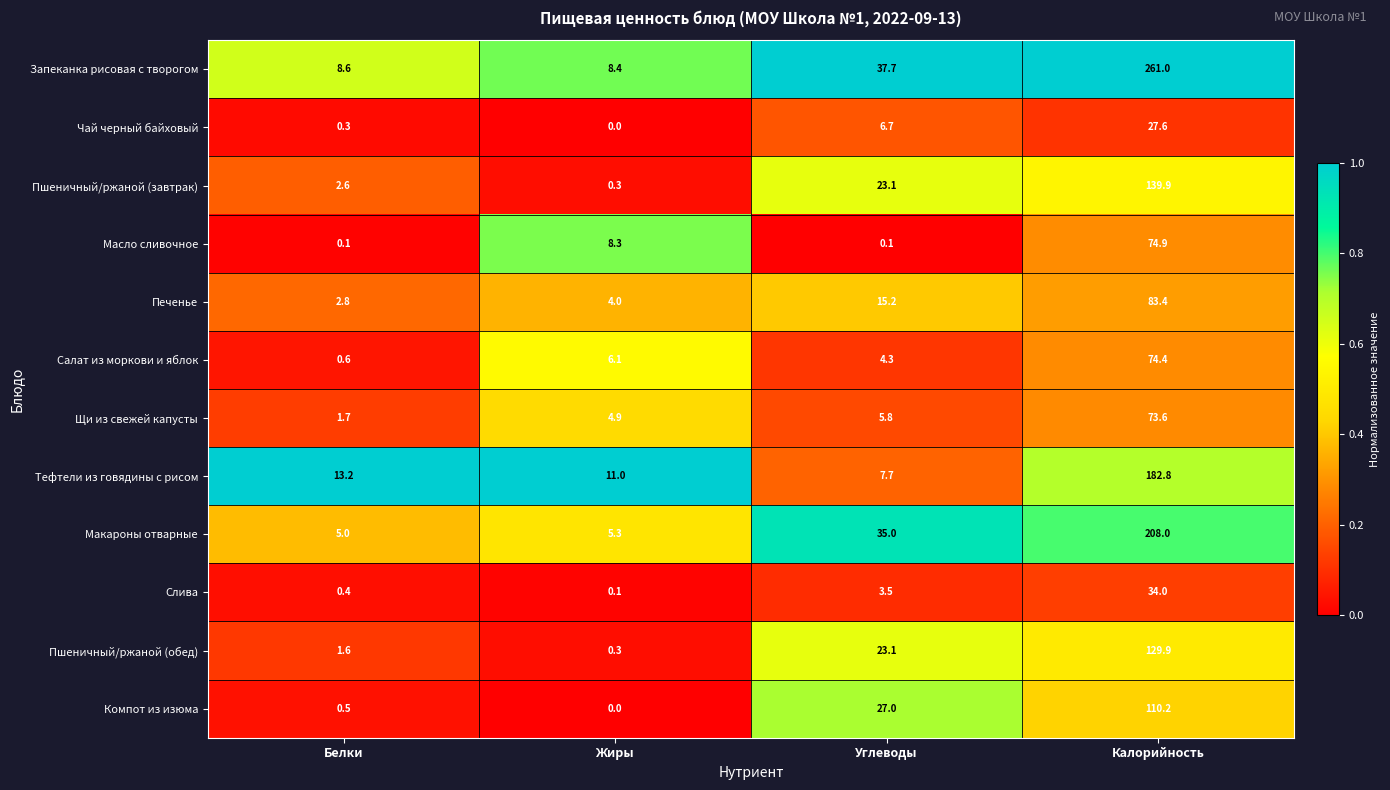

List the series in order of their peak value, highest first.

Запеканка рисовая с творогом, Макароны отварные, Тефтели из говядины с рисом, Пшеничный/ржаной (завтрак), Пшеничный/ржаной (обед), Компот из изюма, Печенье, Масло сливочное, Салат из моркови и яблок, Щи из свежей капусты, Слива, Чай черный байховый